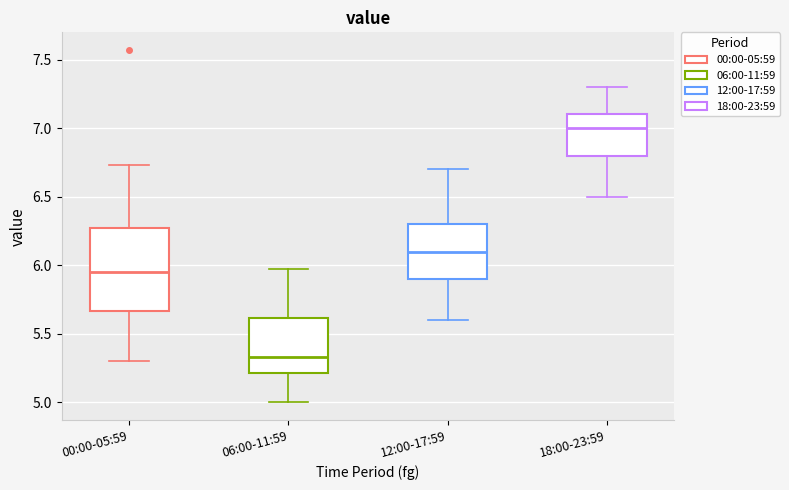

Which box has the lowest median line?

06:00-11:59